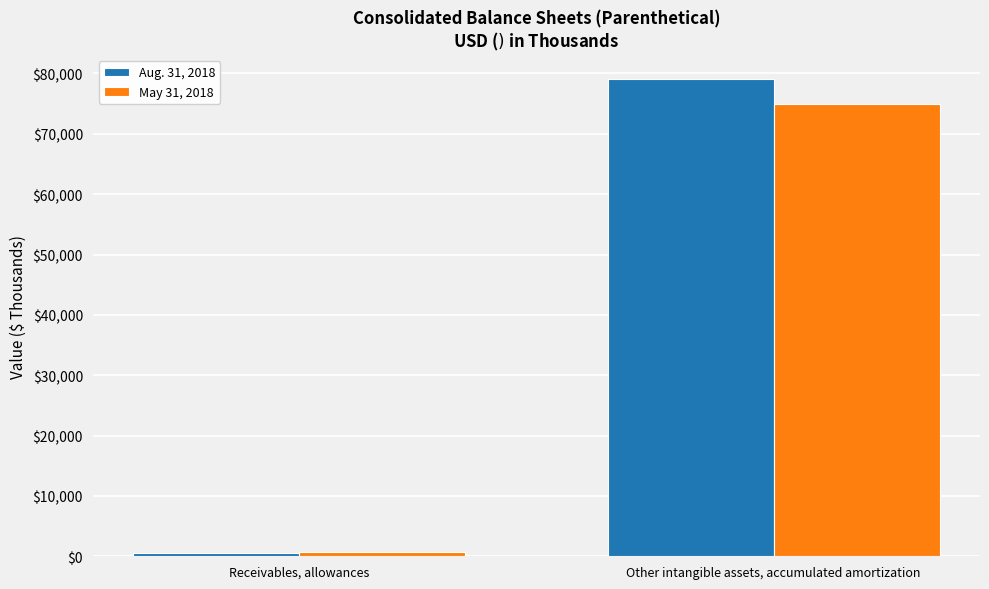

What is the average value of the Aug. 31, 2018 series?

39850